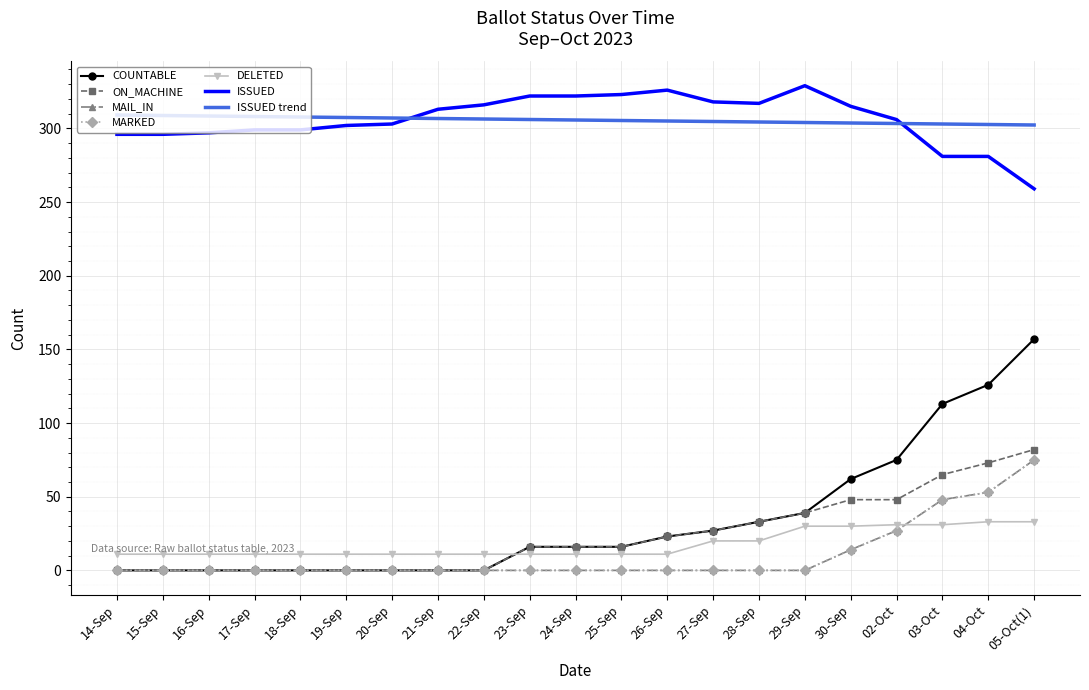

True or false: COUNTABLE and ISSUED cross at least once.

False